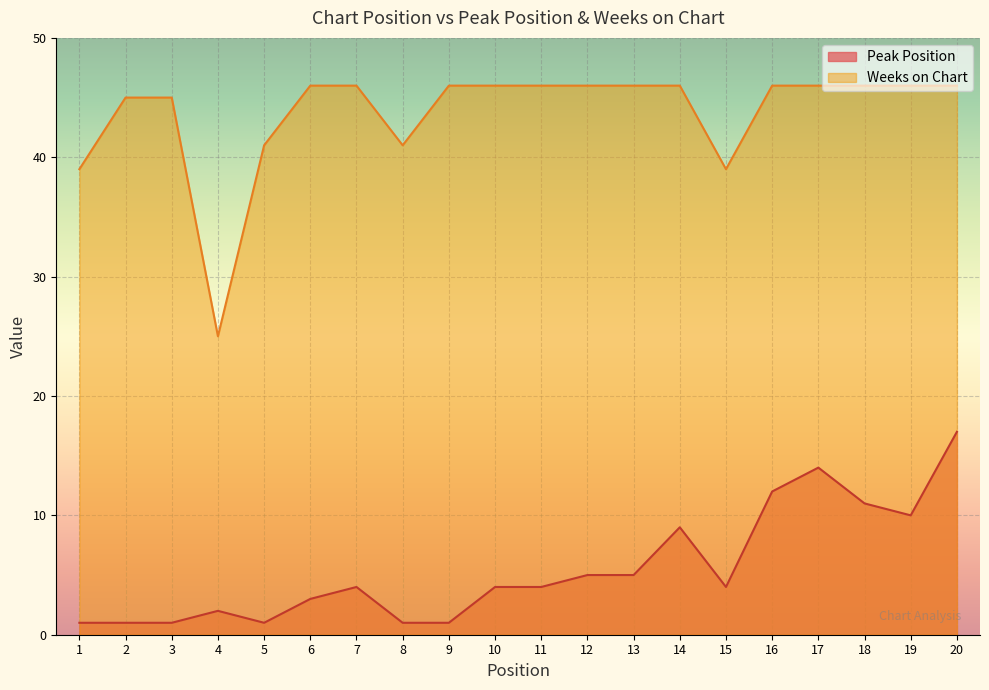

What is the average value of the Weeks on Chart series?

44